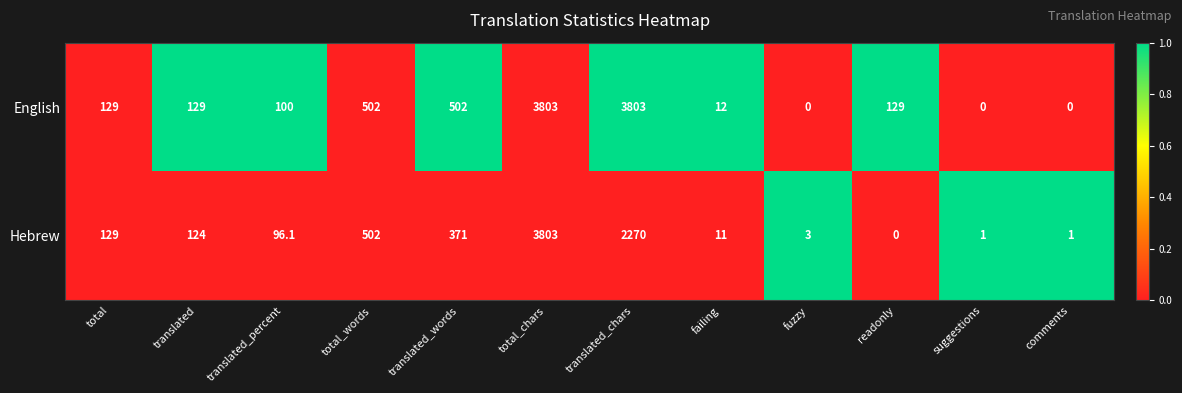

List the series in order of their overall mean, highest first.

English, Hebrew